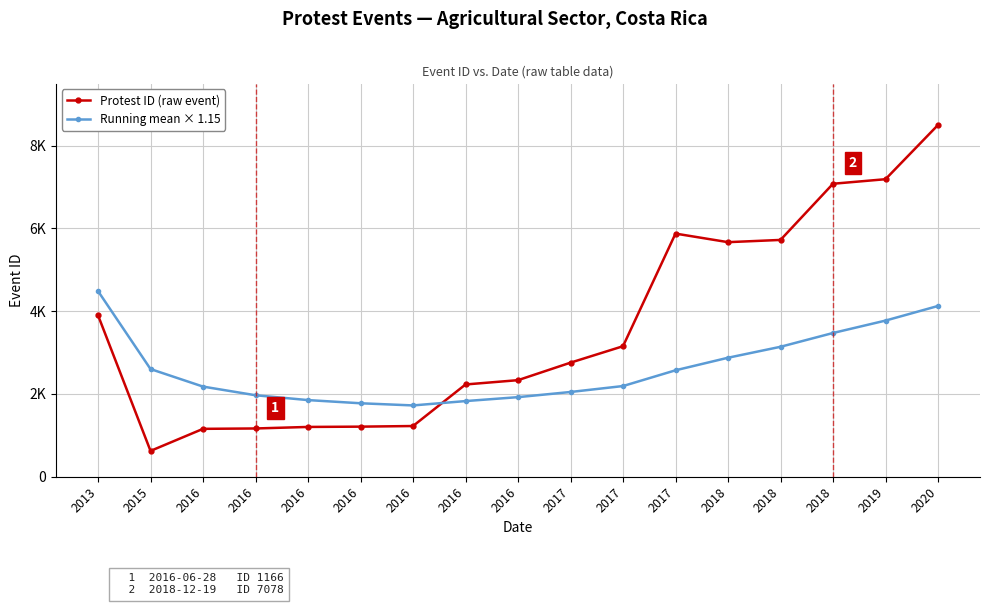

What is the sum of all Running mean × 1.15 values?

44525.4